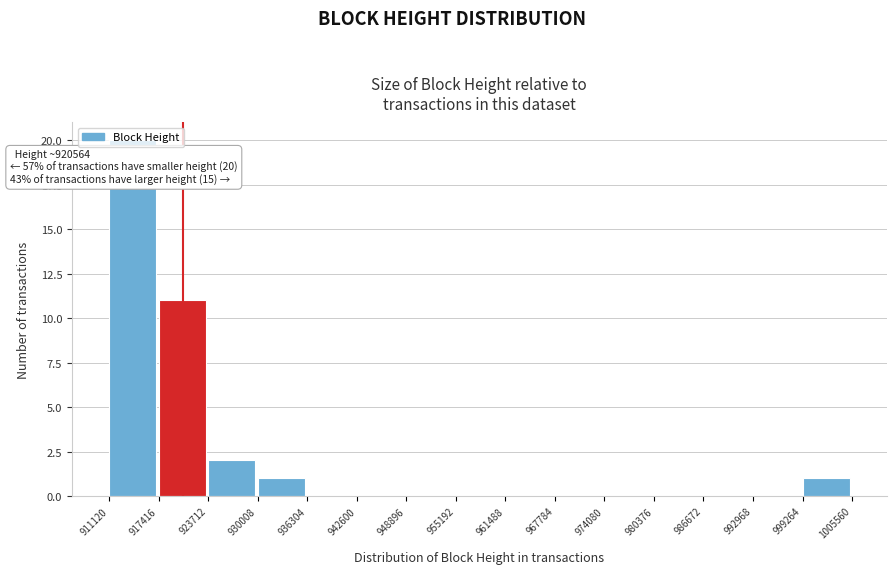

Which range on the x-axis has the tallest bar?

911120 to 917416